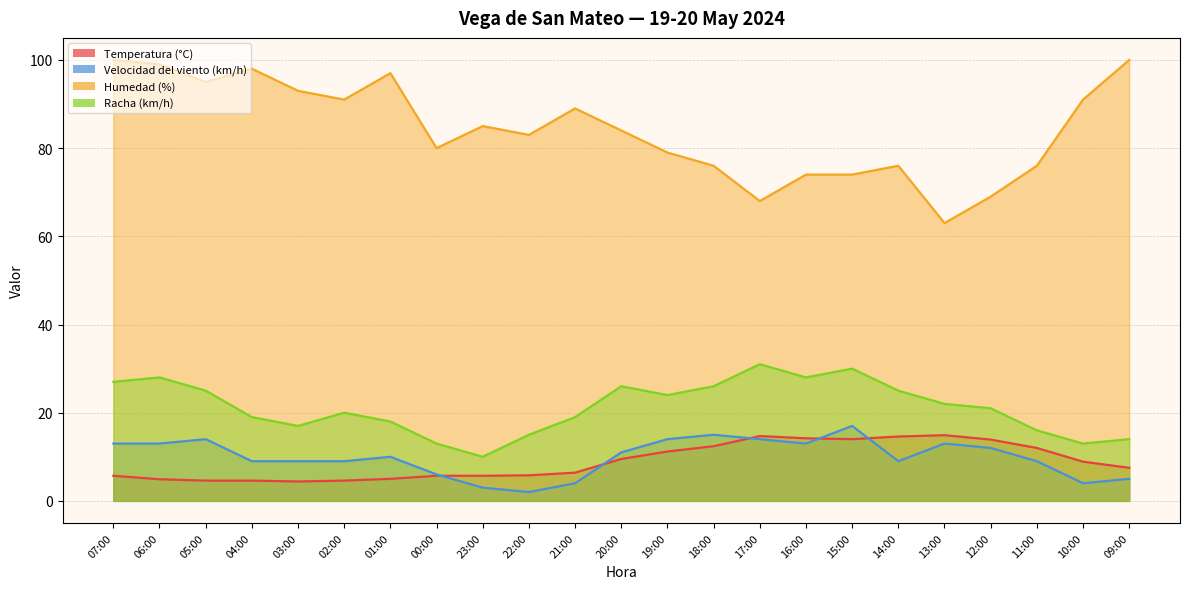

Count the number of data series in this chart.

4